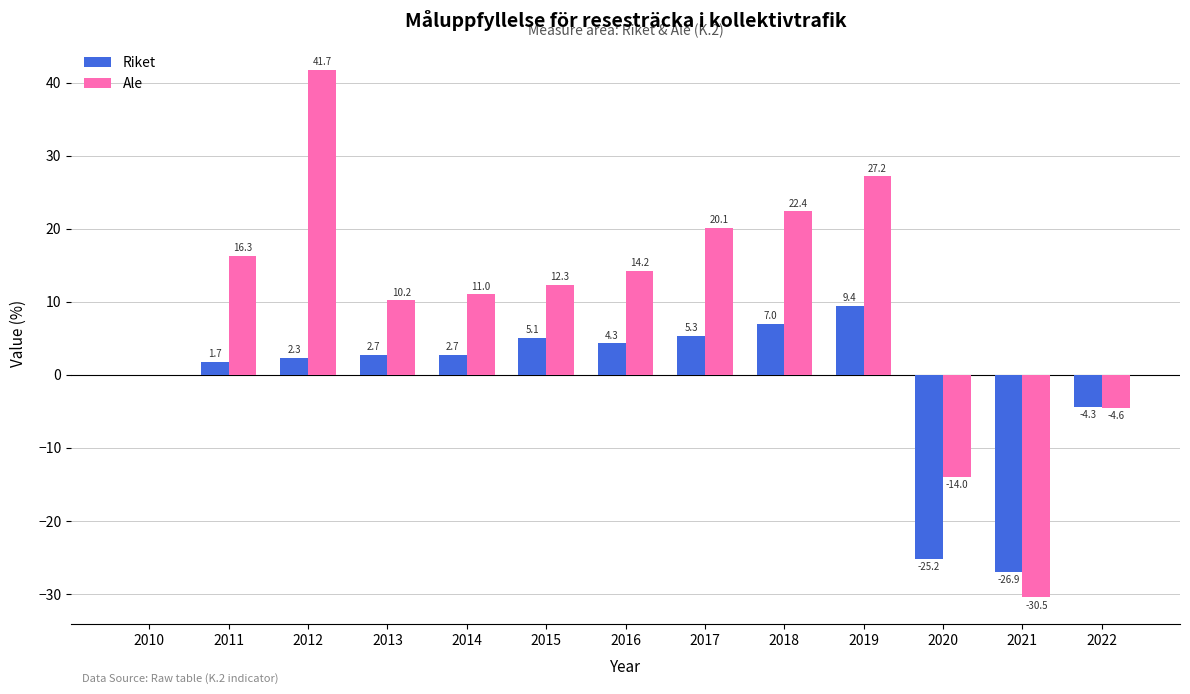

What is the average value of the Riket series?

-1.2